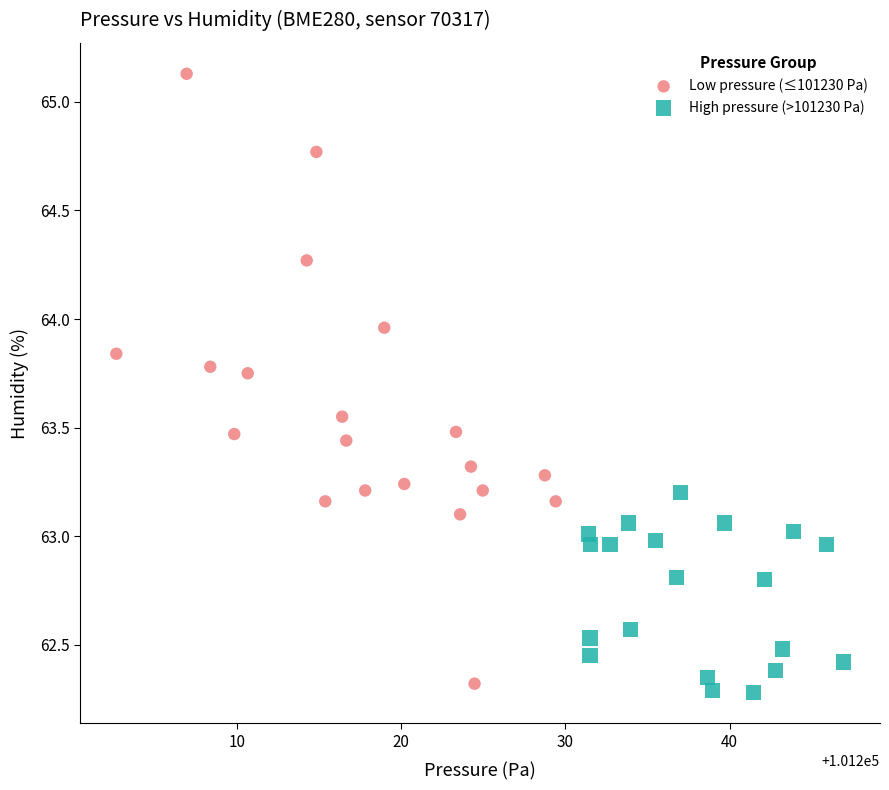

Which series has the largest Y range (max minus min)?

Low pressure (≤101230 Pa)